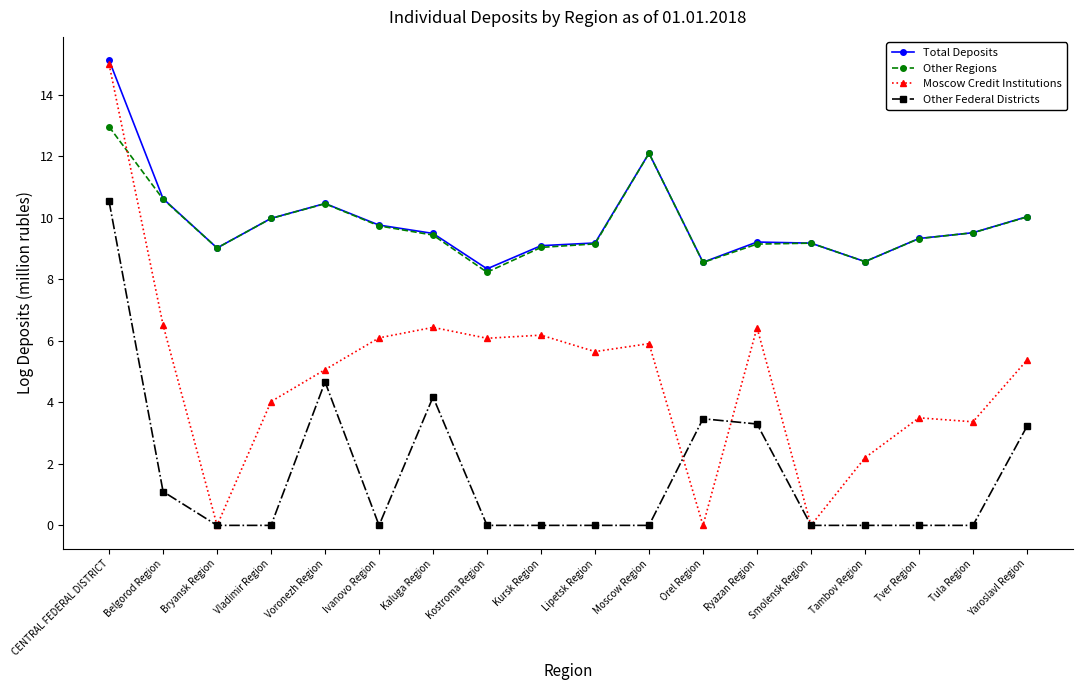

What is the label of the 16th point from the left?

Tver Region